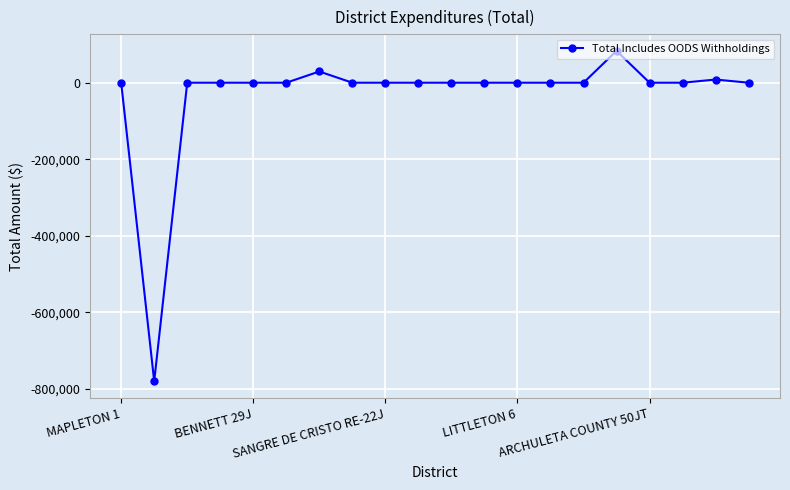

What is the smallest value displayed?

-780632.6